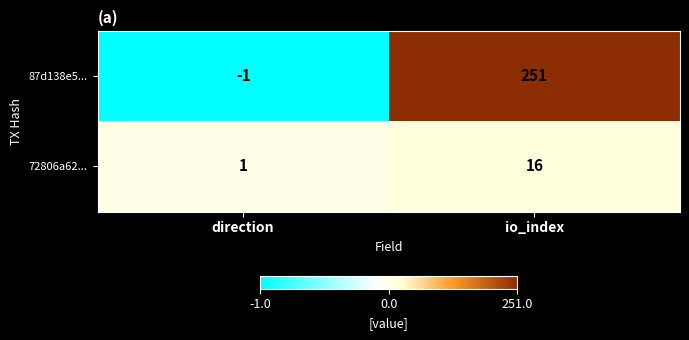

What is the difference between the 87d138e5... values at direction and io_index?

252